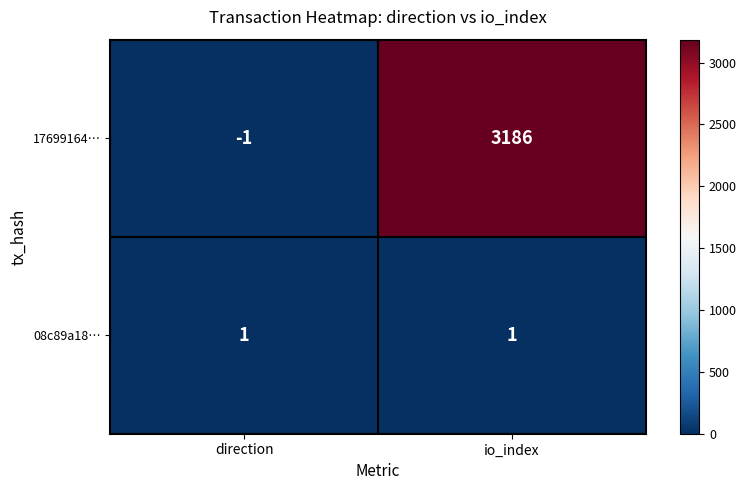

The 08c89a18… series shows 2 at io_index. True or false?

False